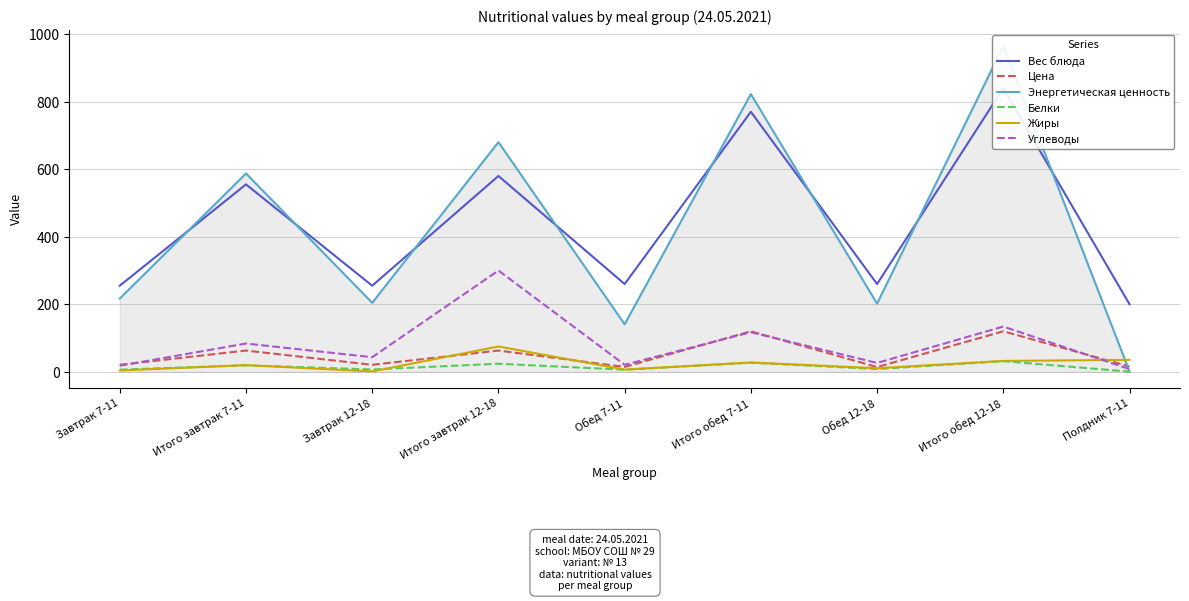

Which series ends up on top after the final intersection of Энергетическая ценность and Жиры?

Жиры